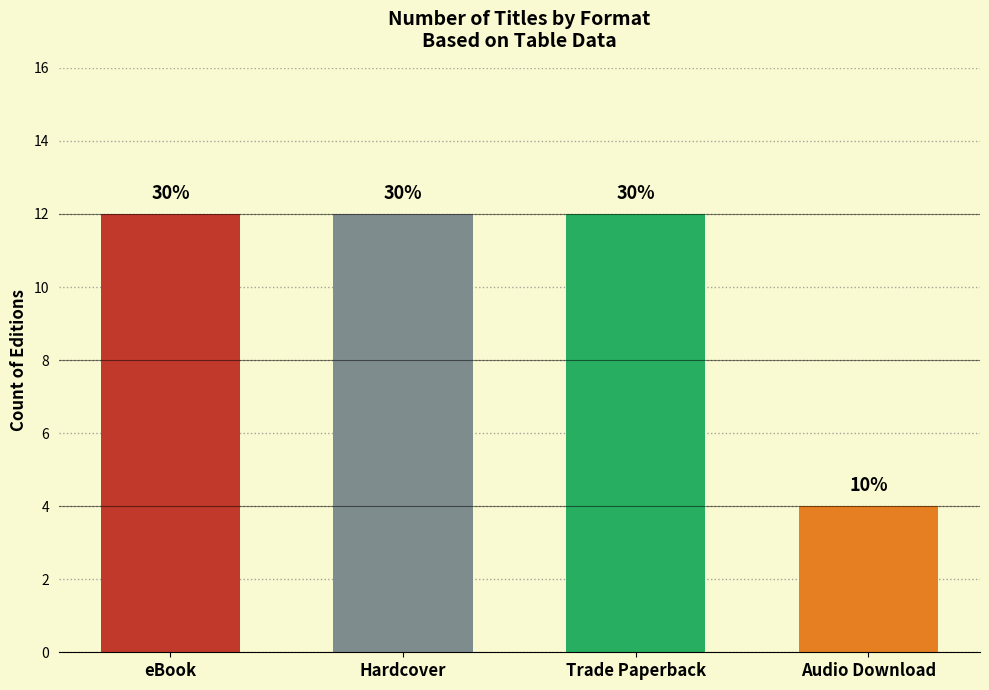

What is the label of the 4th bar from the left?

Audio Download